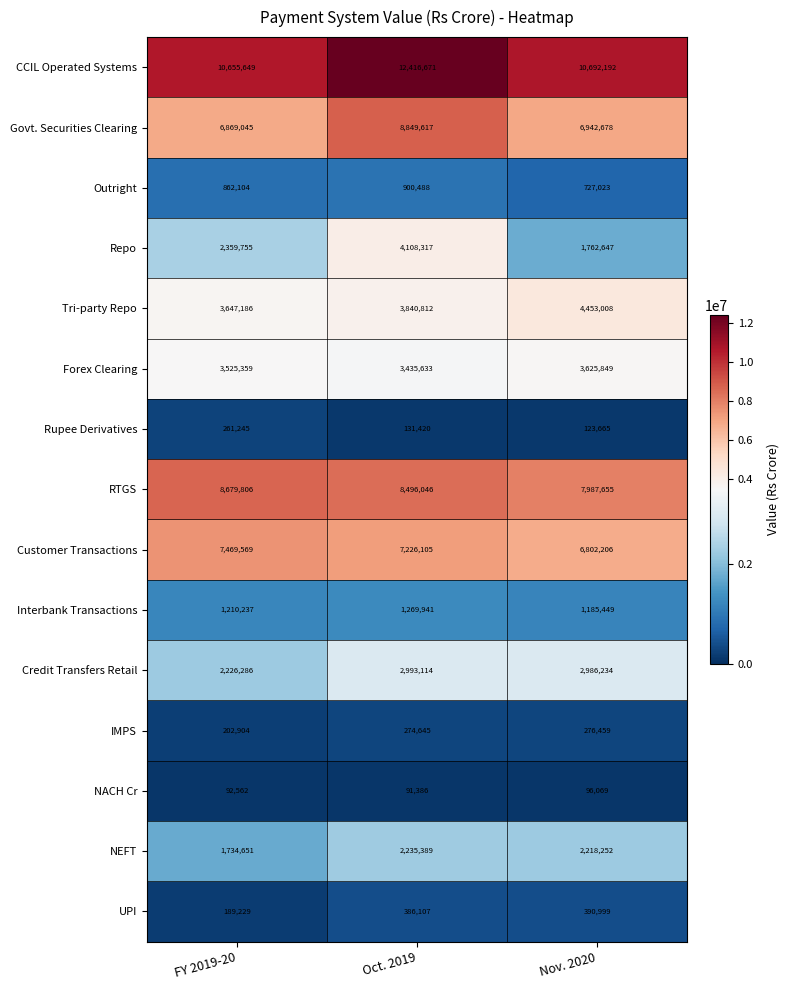

What is the smallest value displayed?

91386